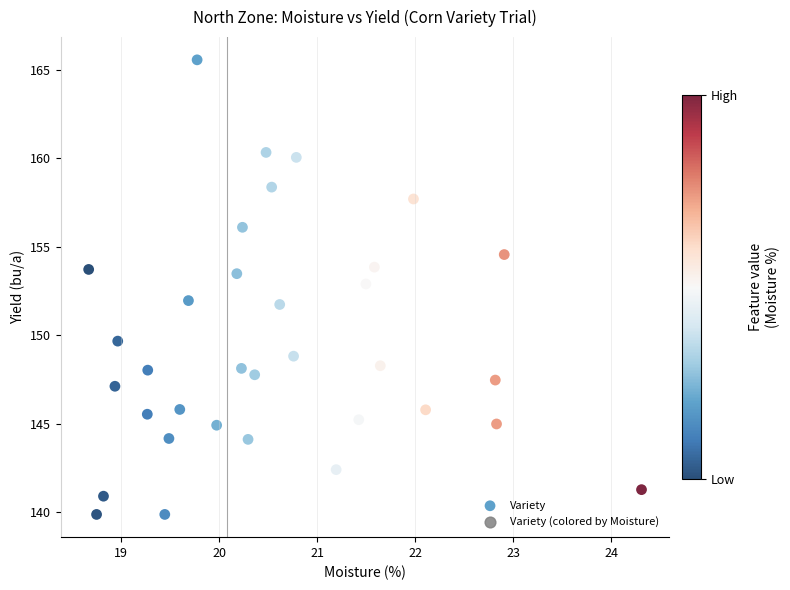

What is the range of X values (max minus min)?

5.6